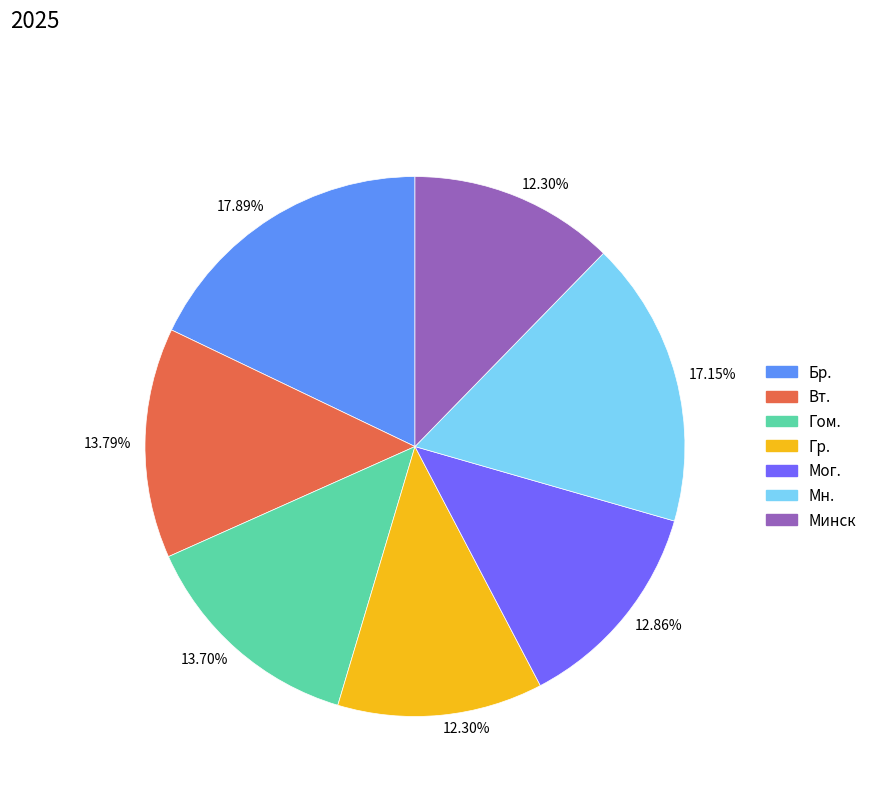

Which category has the biggest portion of the pie?

Бр.